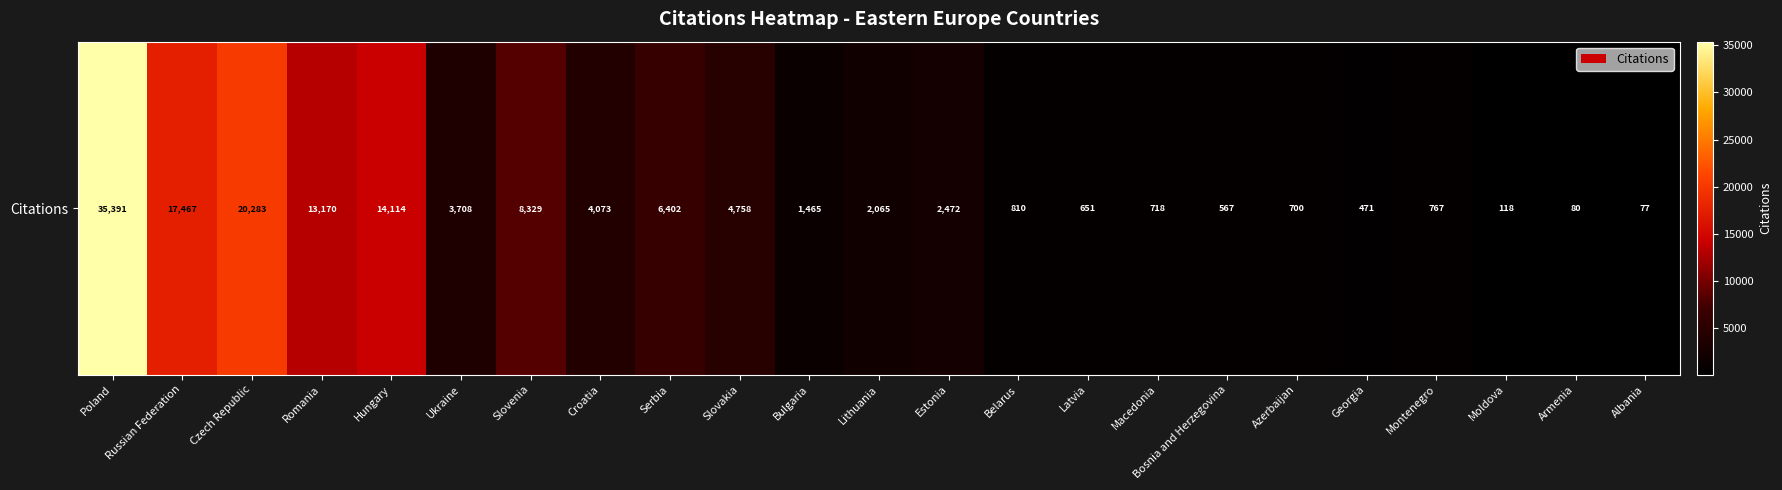

Reading right to left, list all the values displayed in this chart.

77	80	118	767	471	700	567	718	651	810	2472	2065	1465	4758	6402	4073	8329	3708	14114	13170	20283	17467	35391